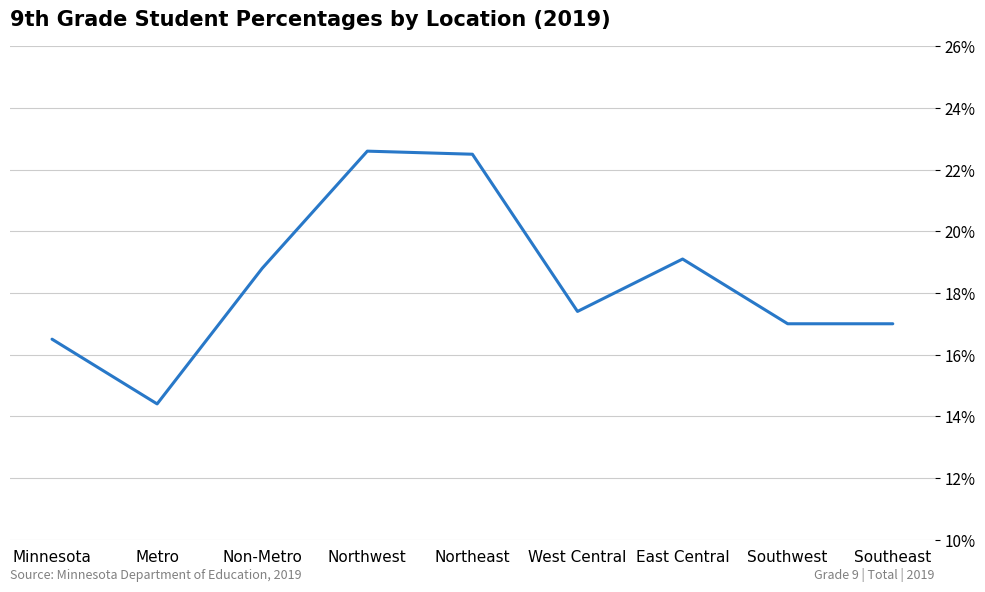

At which category does the data reach its first local valley?

Metro